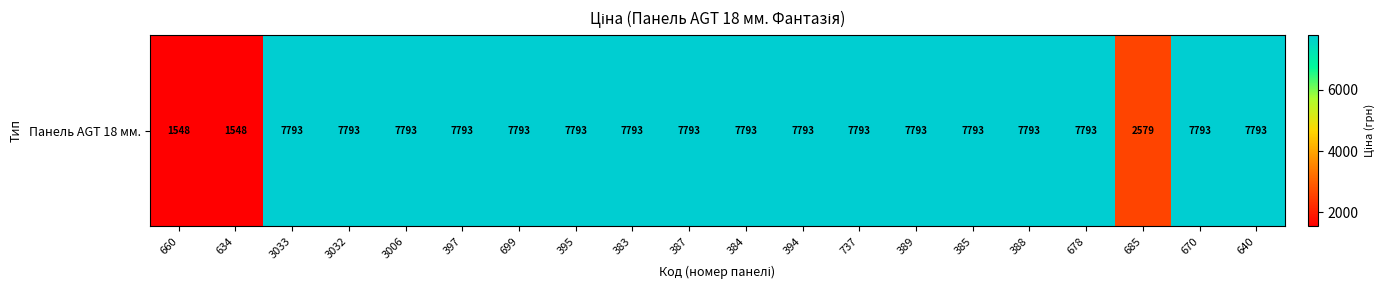

The chart shows a value of 7792.9 at 678. True or false?

True